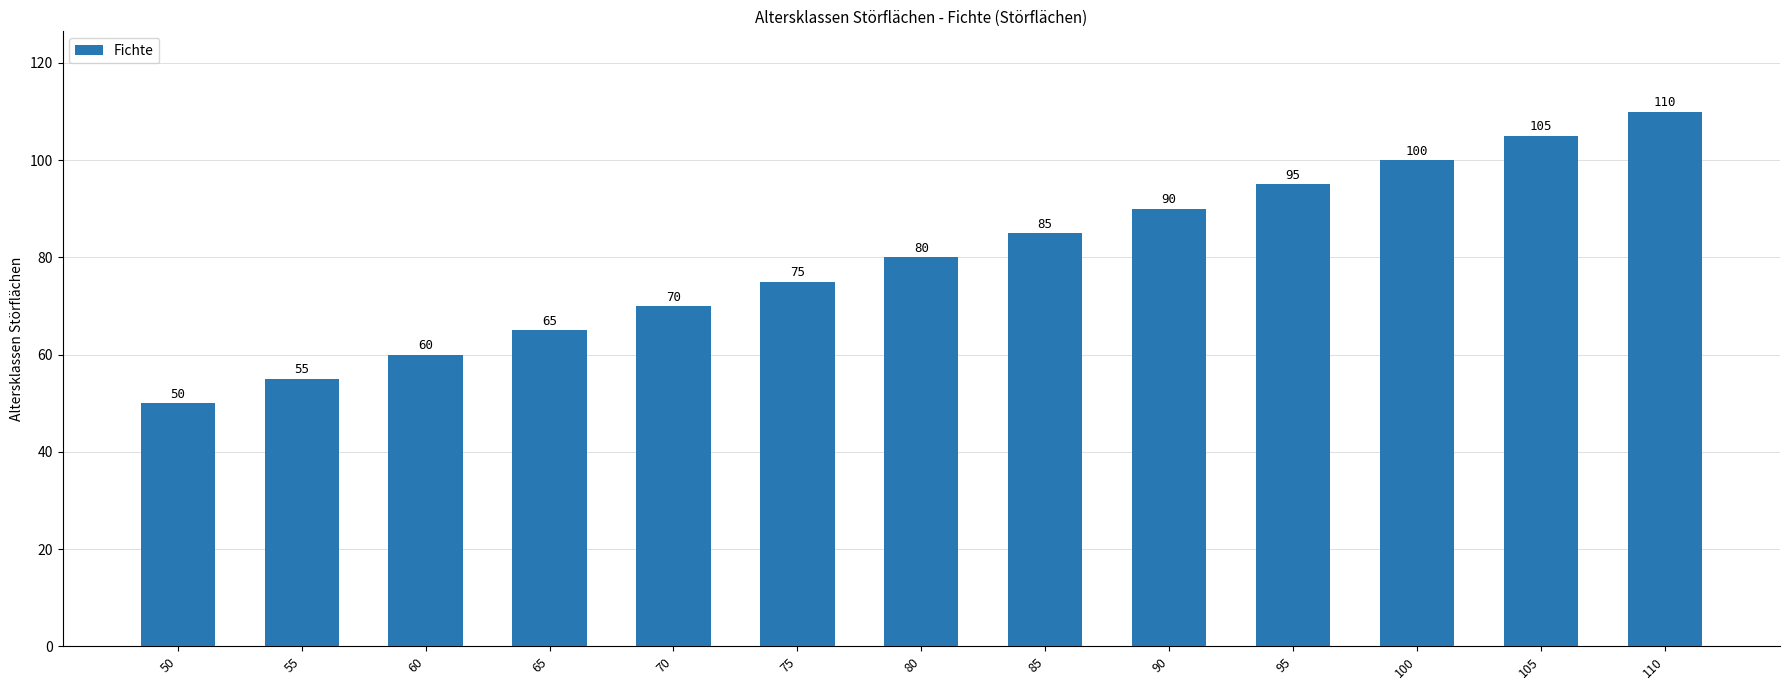

List the labels in order of value, smallest first.

50, 55, 60, 65, 70, 75, 80, 85, 90, 95, 100, 105, 110